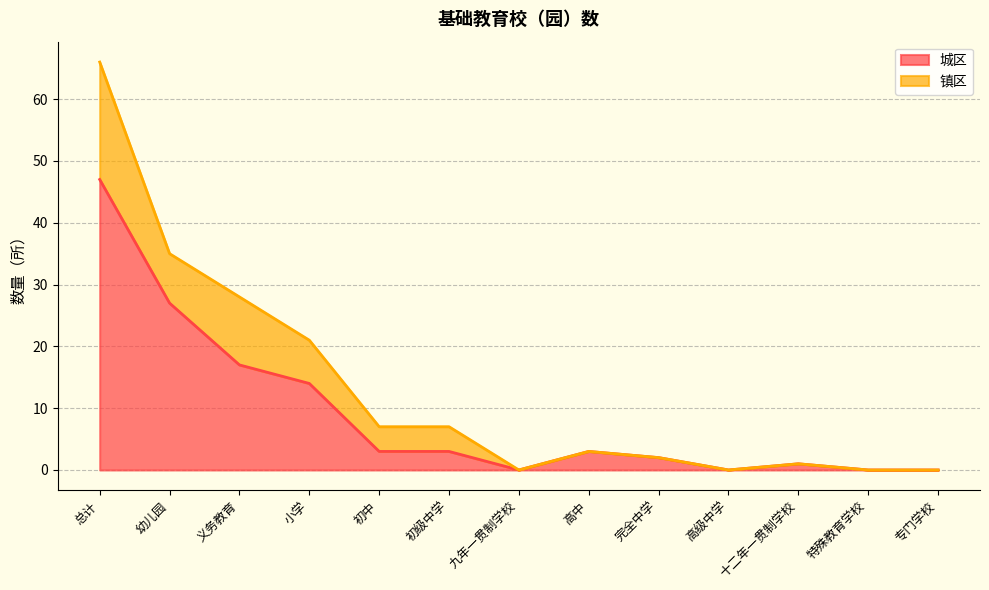

What is the sum of all values?

117